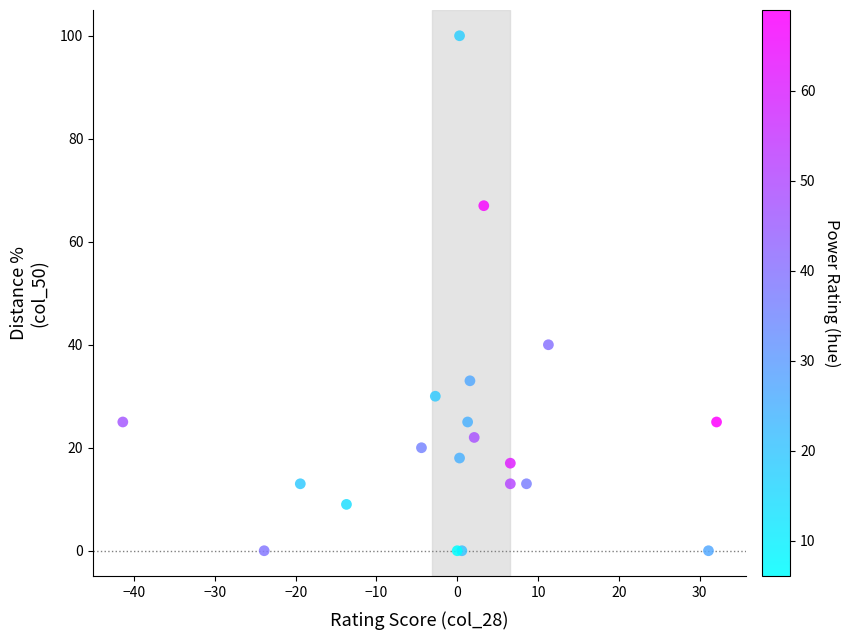

What Y value in the scatter plot is closest to 50?

40